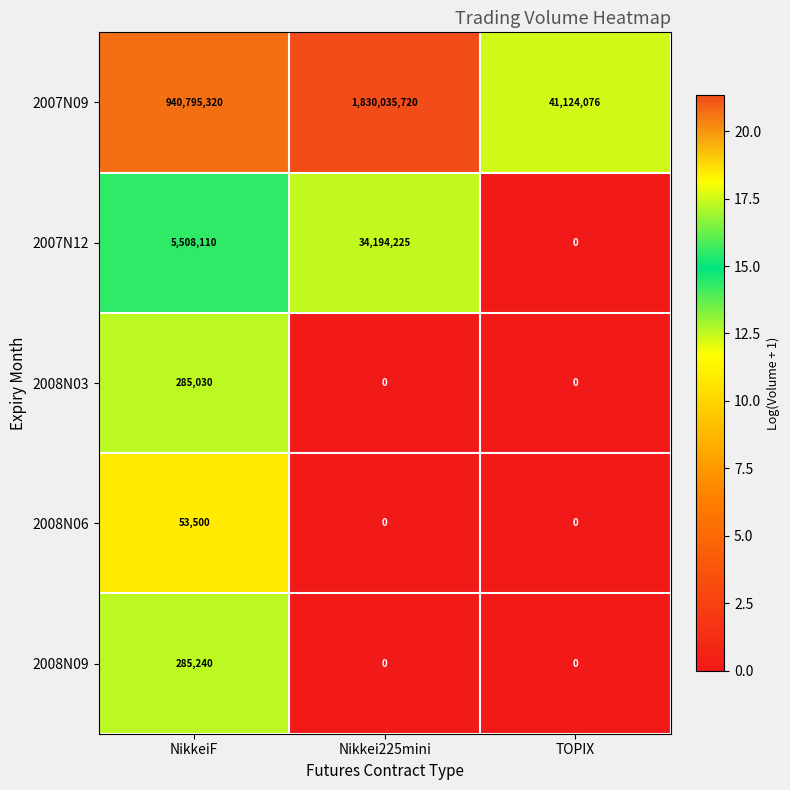

The 2008N06 series shows 22339 at Nikkei225mini. True or false?

False